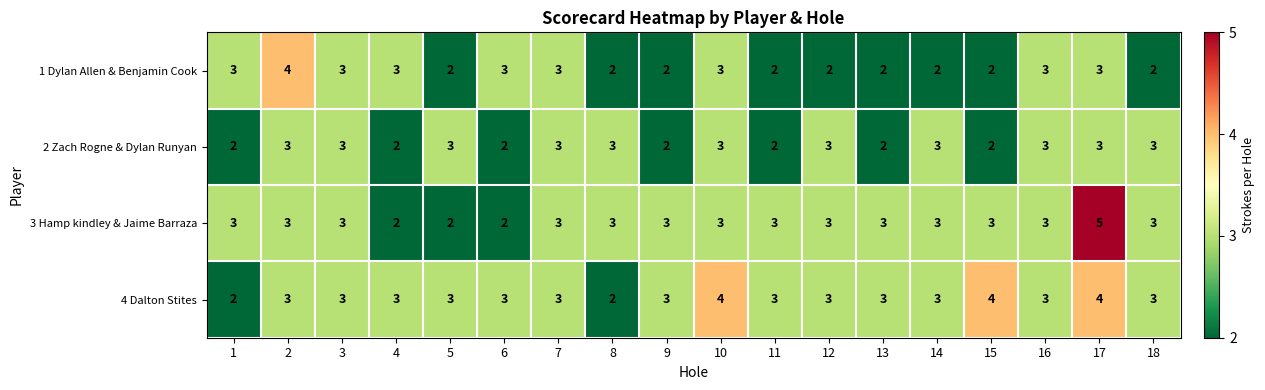

What is the average value of the 2 Zach Rogne & Dylan Runyan series?

3